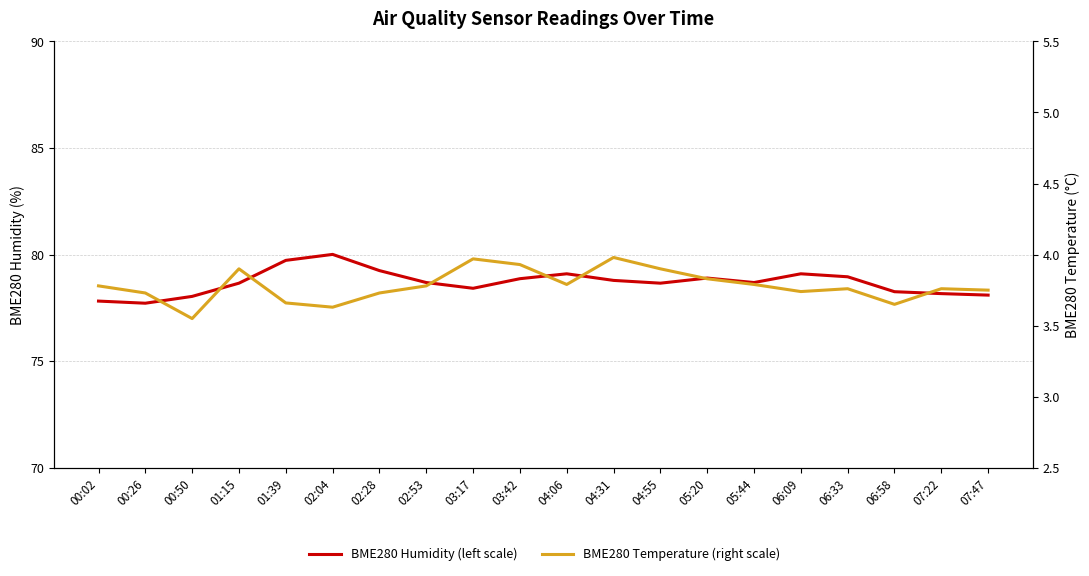

What is the difference between the BME280 Temperature (right scale) values at 03:42 and 05:20?

0.1